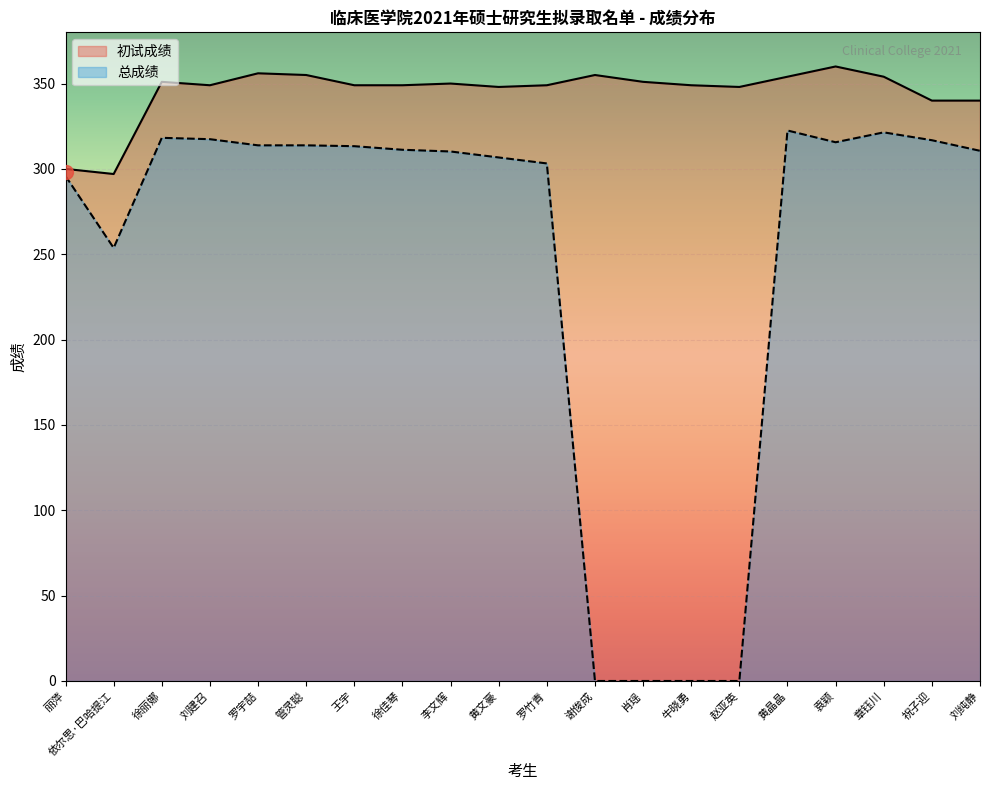

What is the label of the 3rd point from the right?

章钰川